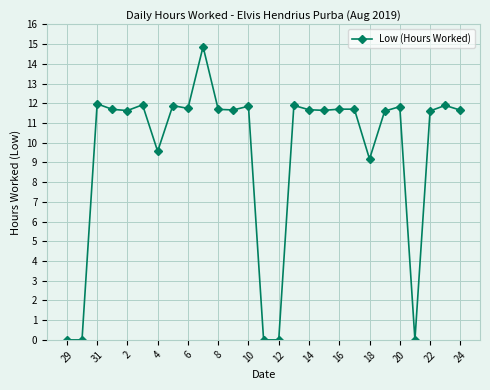

True or false: there are more than 0 points higher than both neighbors.

True